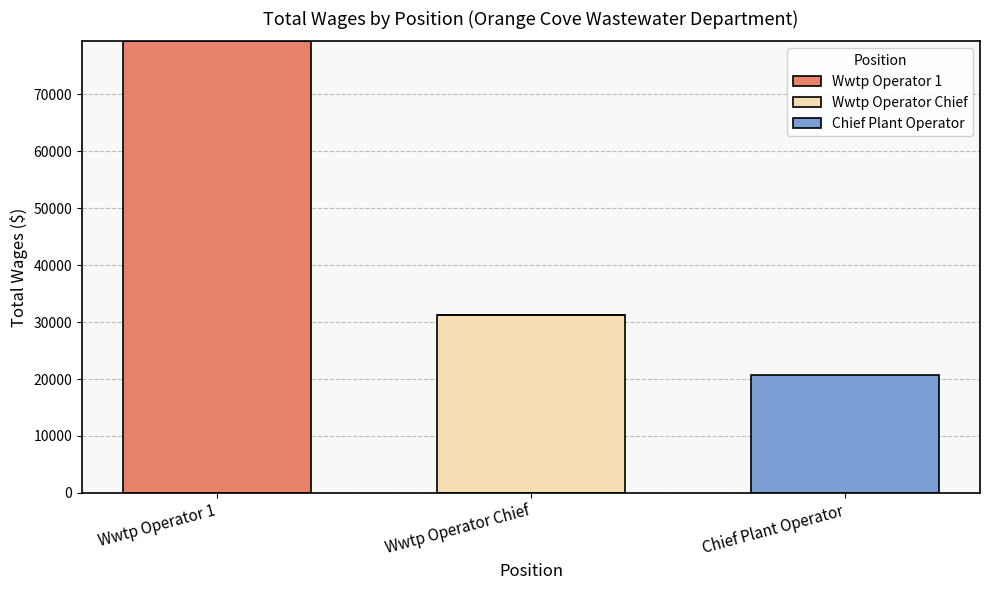

Reading left to right, what are the values for Wwtp Operator 1?

Wwtp Operator 1=79307	Wwtp Operator Chief=0	Chief Plant Operator=0